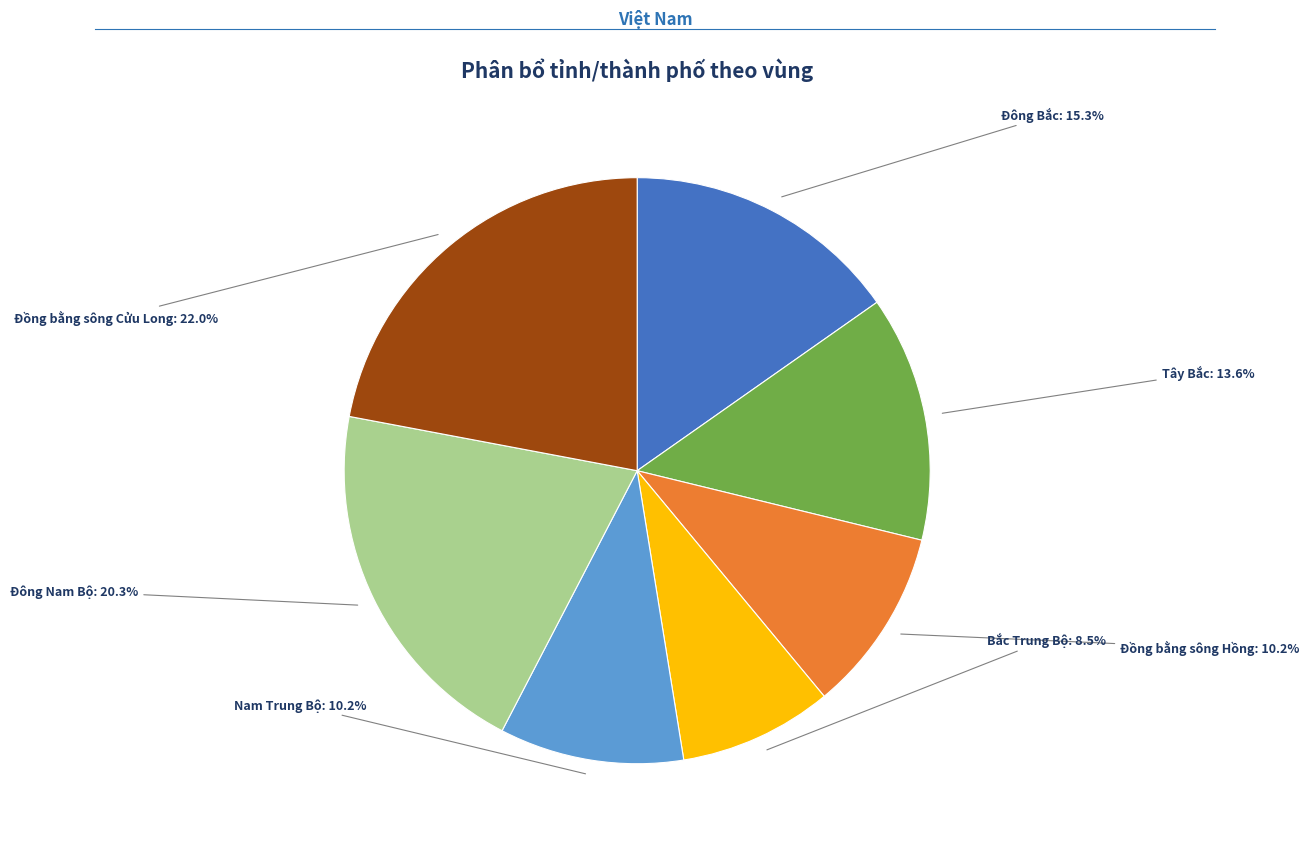

Which category has the biggest portion of the pie?

Đồng bằng sông Cửu Long